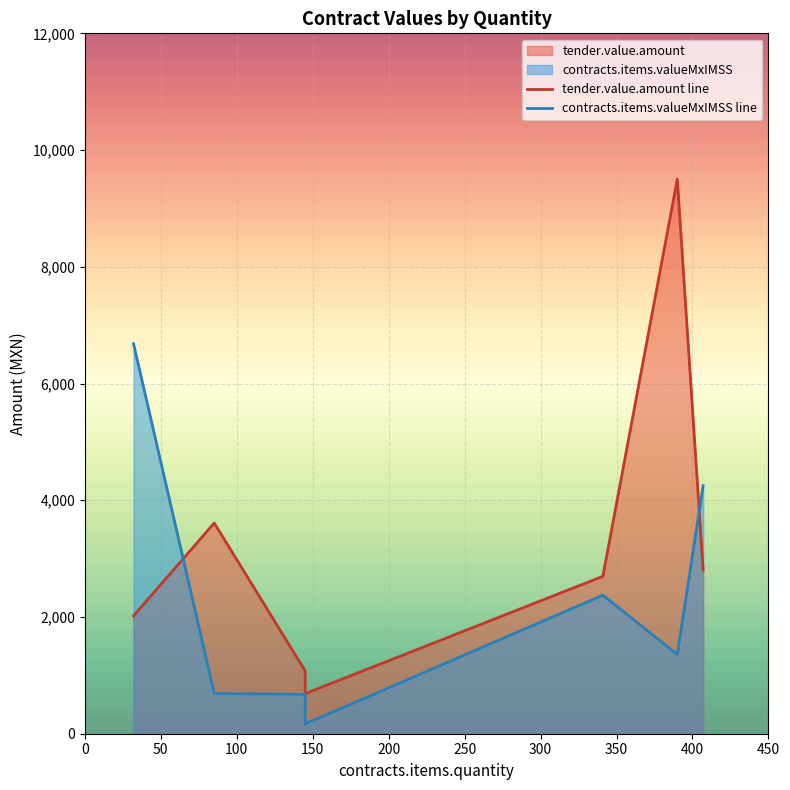

Reading left to right, what are all the values shown in this chart?

tender.value.amount: 32=2018.4	407=2808.4	341=2697.0	390=9500.4	85.15=3610.2	145=1076.5	145=686.7
contracts.items.valueMxIMSS: 32=6681.6	407=4249.1	341=2373.4	390=1357.2	85.15=691.4	145=672.8	145=168.2